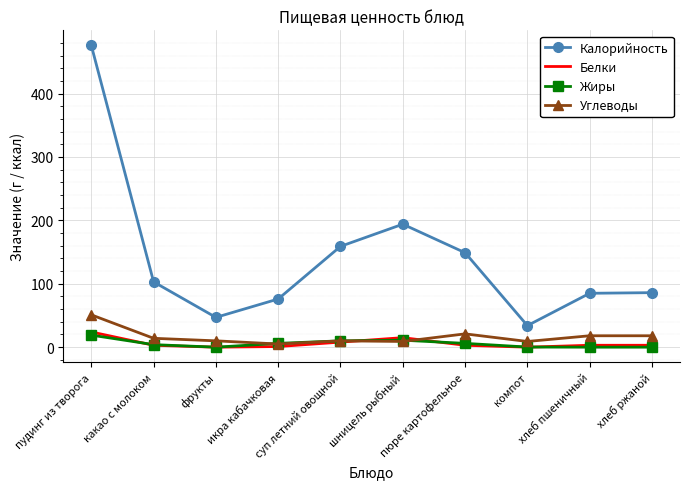

Which category has the highest value in the Углеводы series?

пудинг из творога